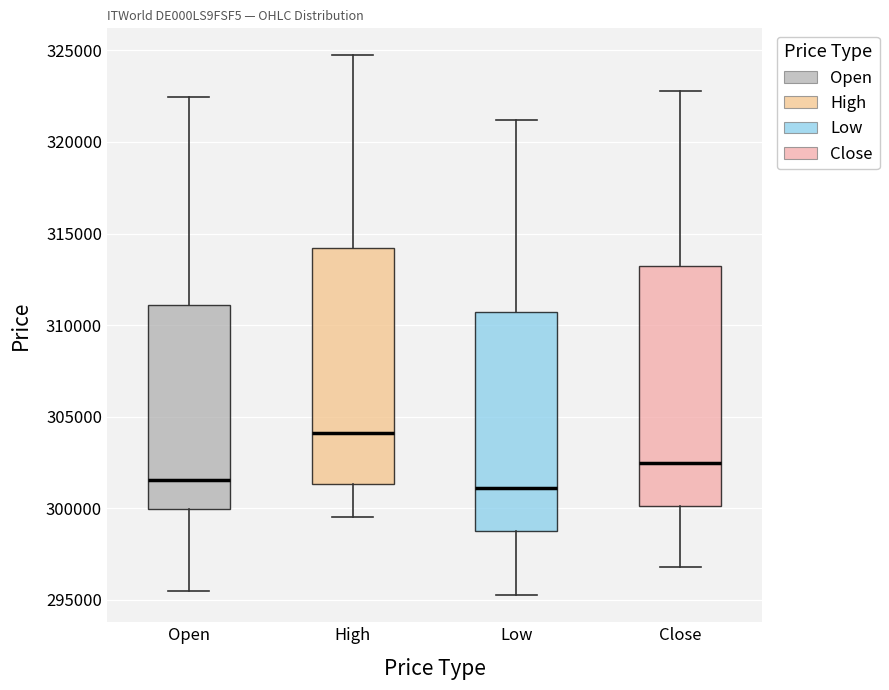

Reading left to right, read every box against the y-axis: the position of its median line, the range the box covers, and the ends of its whiskers. The values are not printed on the chart, so give them approximately, as read against the axis.

Open: median 301500, box 300000 to 311000, whiskers 295500 to 322500
High: median 304000, box 301500 to 314000, whiskers 299500 to 324500
Low: median 301000, box 298500 to 310500, whiskers 295000 to 321000
Close: median 302500, box 300000 to 313000, whiskers 297000 to 323000